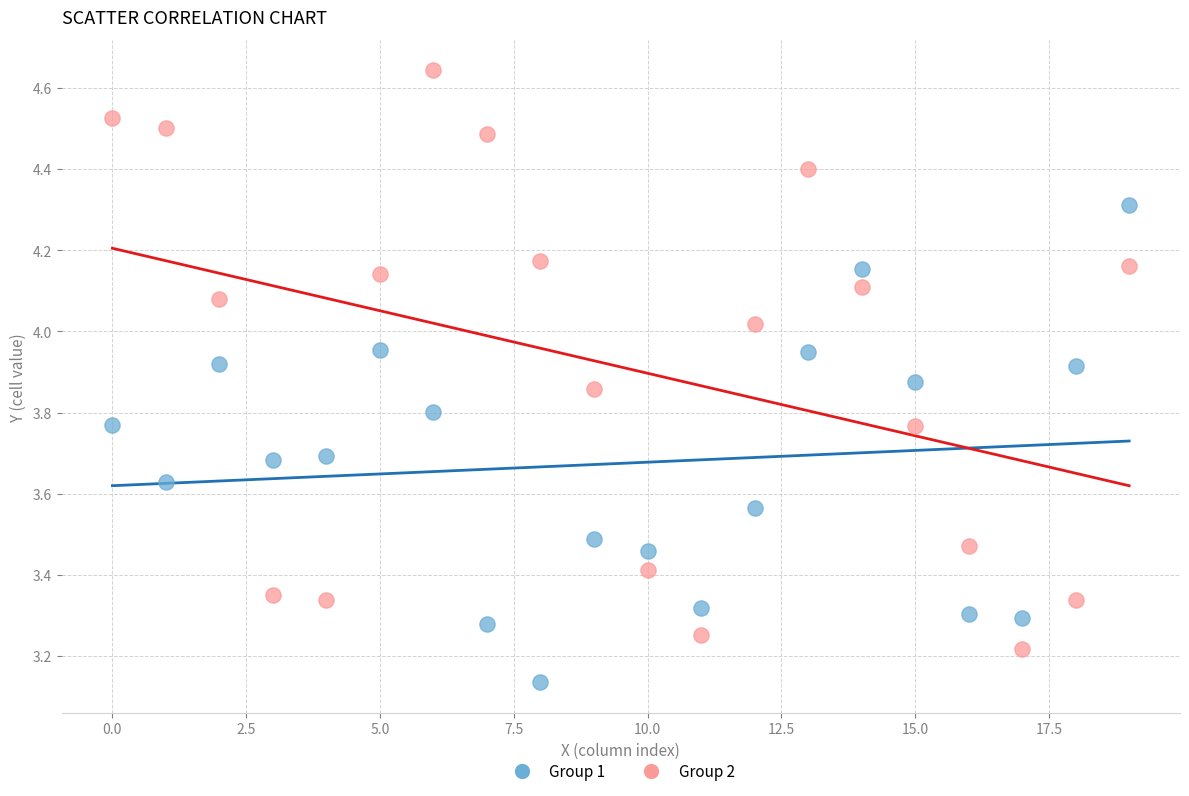

Across all data points, what is the range of Y values (max minus min)?

1.5